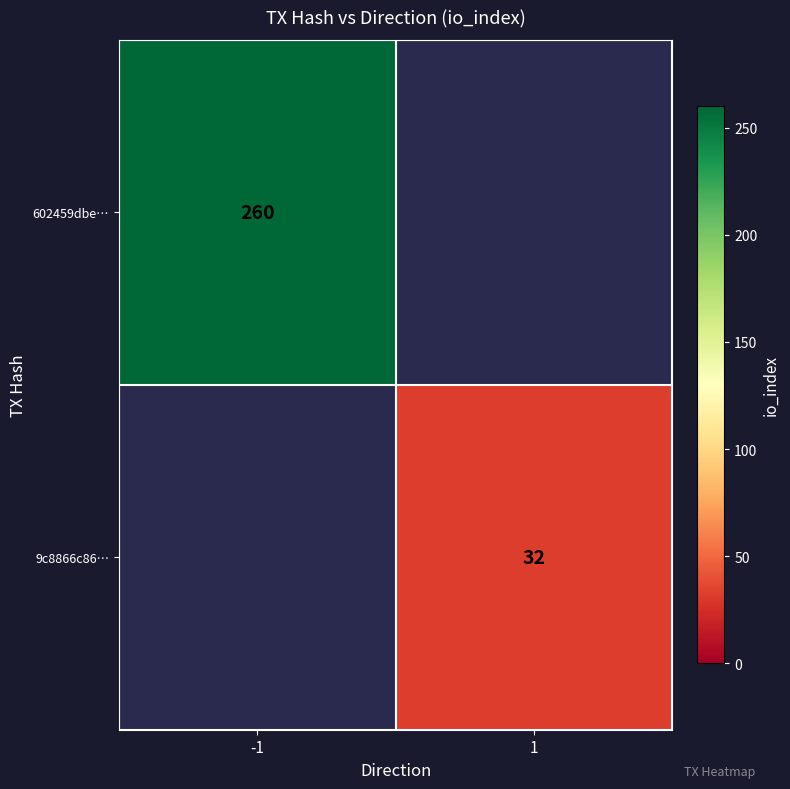

Is it true that 602459dbe… equals 260 at -1?

True